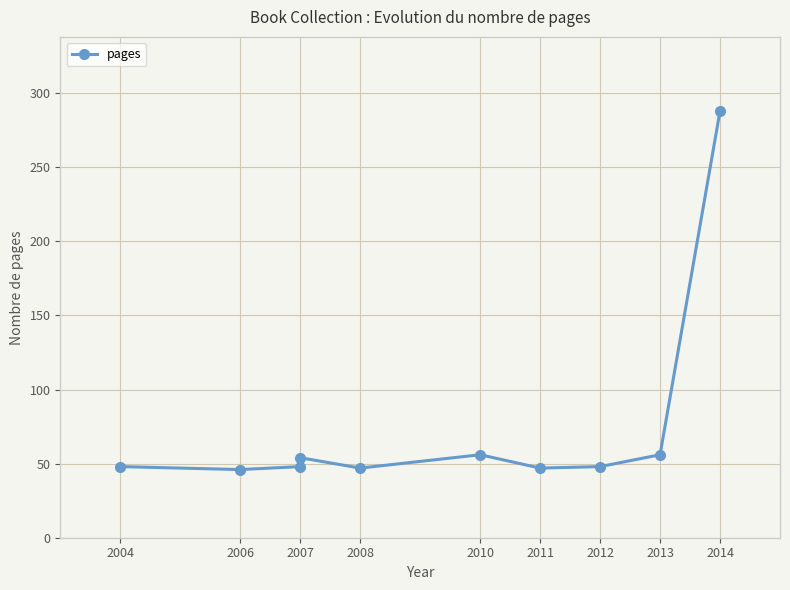

Where is the first local minimum?

2006